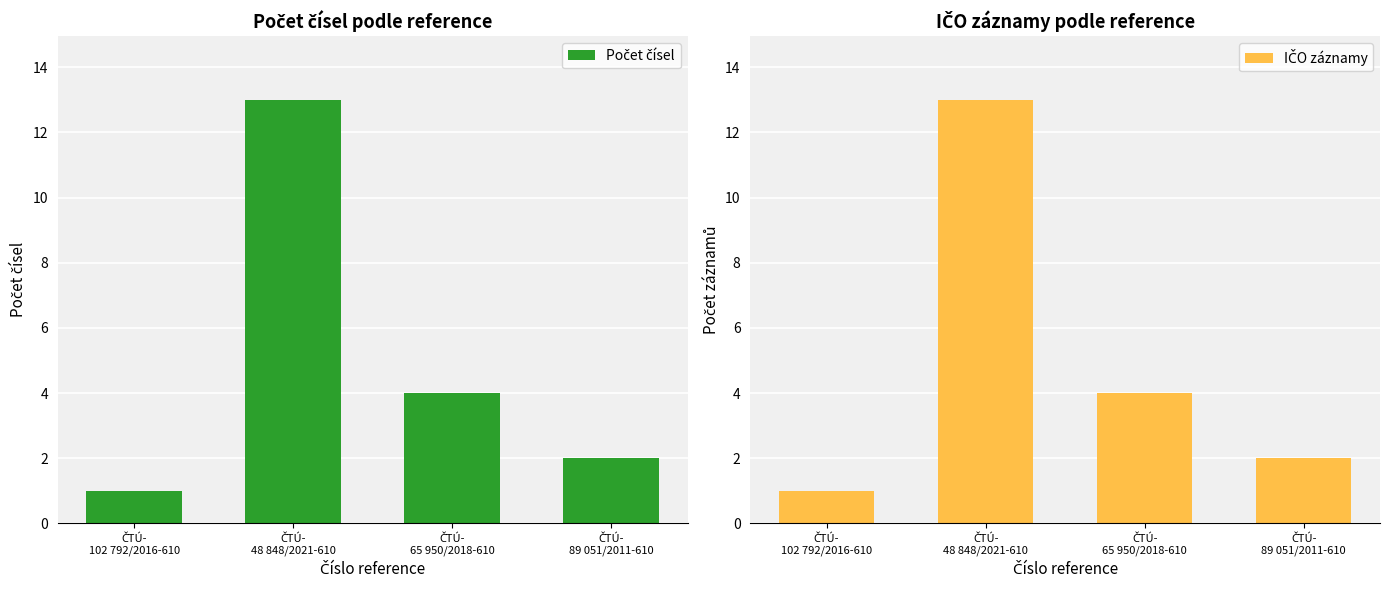

At which category does the chart reach its peak across all series?

ČTÚ-
48 848/2021-610